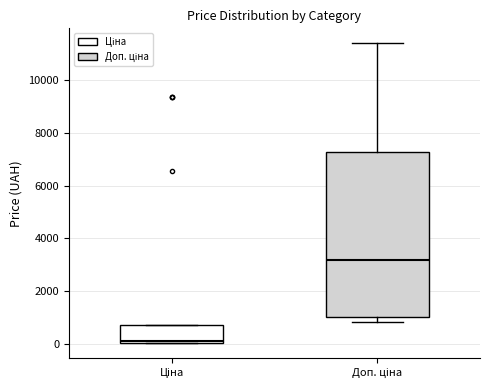

Reading left to right, transcribe this box plot: for each box, give where its median line is, the range the box spans, and where its two whiskers end, as read against the y-axis. The values are not printed on the chart, so give them approximately, as read against the axis.

Ціна: median 200, box 0 to 600, whiskers 0 to 600
Доп. ціна: median 3200, box 1000 to 7200, whiskers 800 to 11400